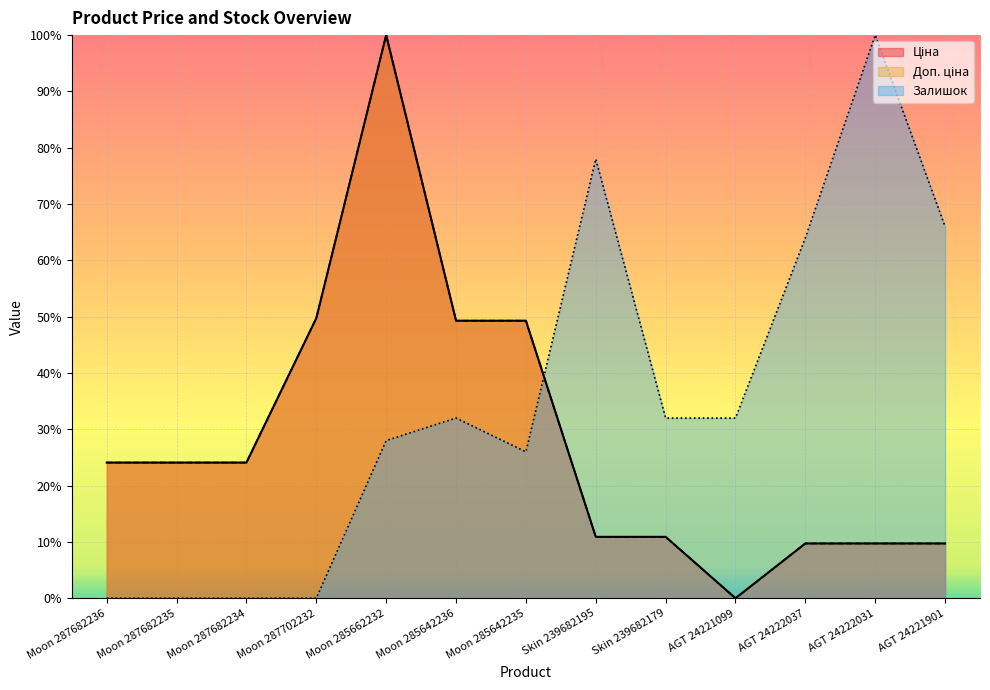

How many values in the Залишок series are below 32?

6